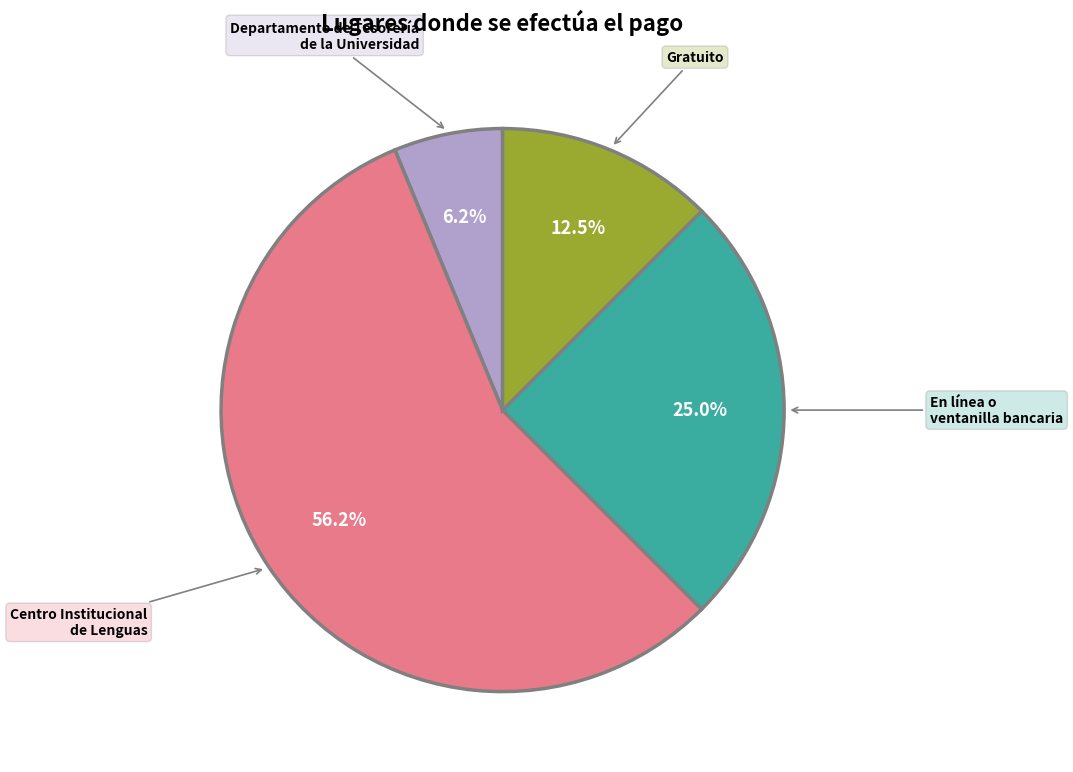

To the nearest percent, what is the difference between the Centro Institucional de Lenguas and En línea o ventanilla bancaria slice percentages?

31%